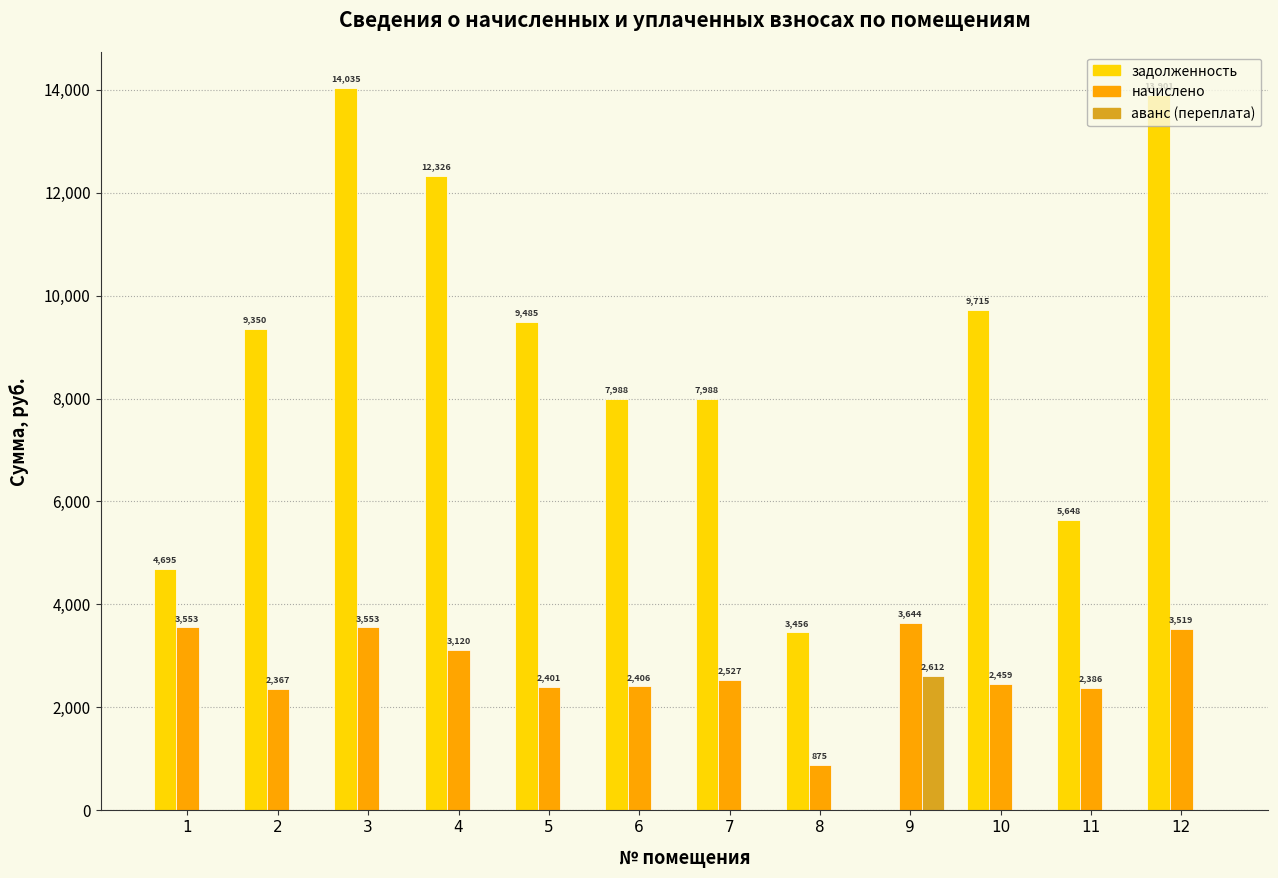

Does the chart contain stacked bars?

No